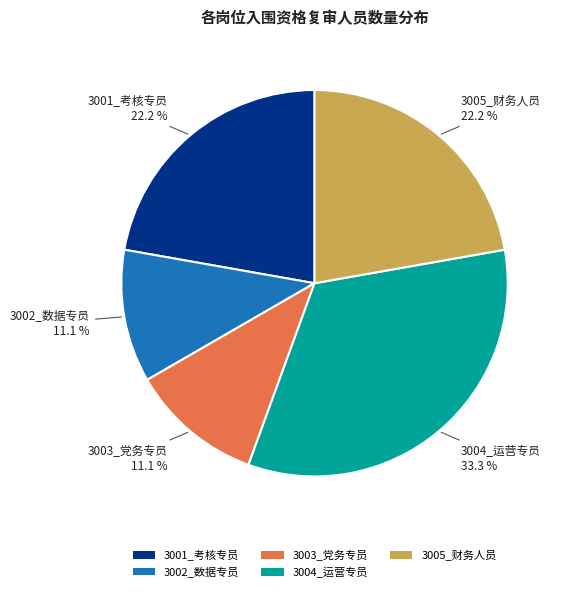

Combined, what portion of the pie is 3005_财务人员 and 3002_数据专员?

33.3%